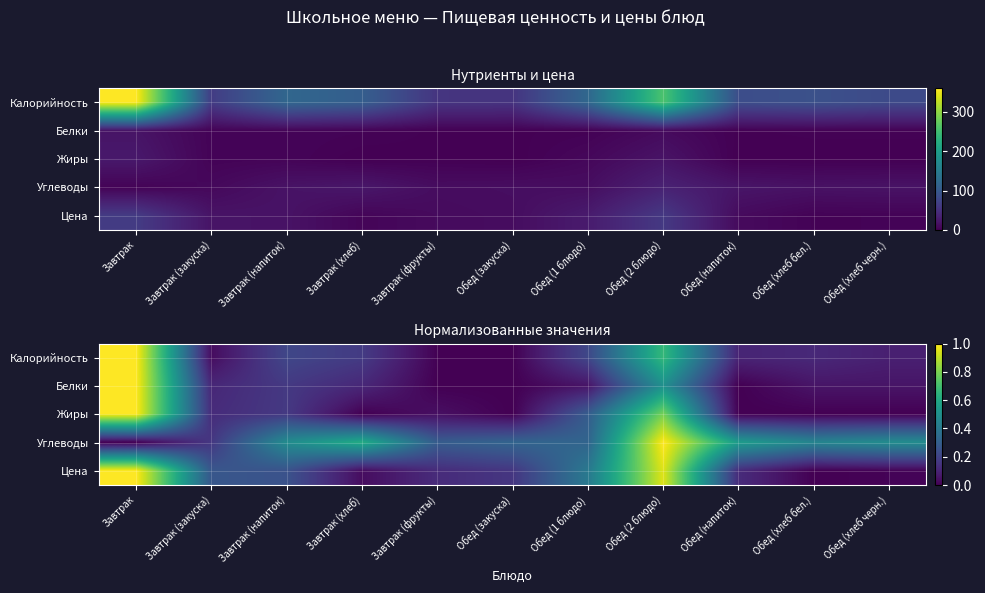

What is the difference between the highest and lowest values at Завтрак (фрукты)?

0.3